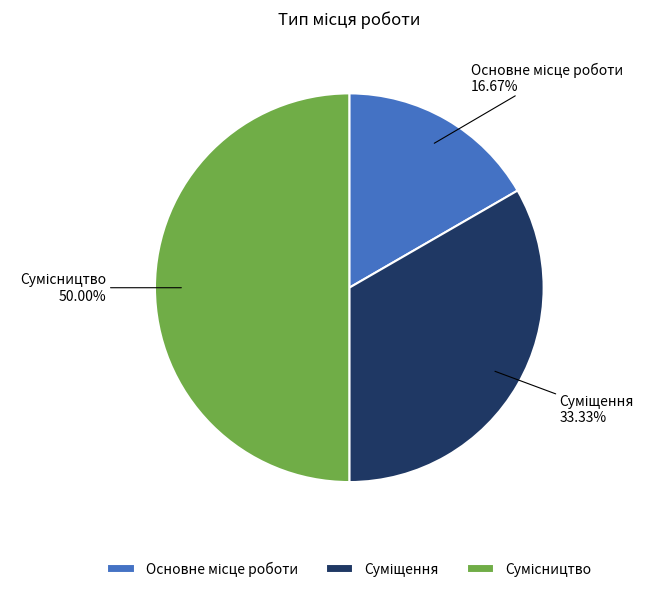

How many slices are in this pie chart?

3